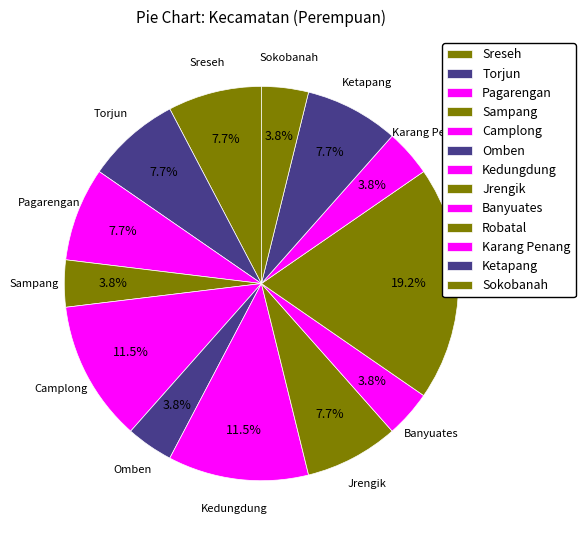

Does Jrengik represent more than half of the total?

No